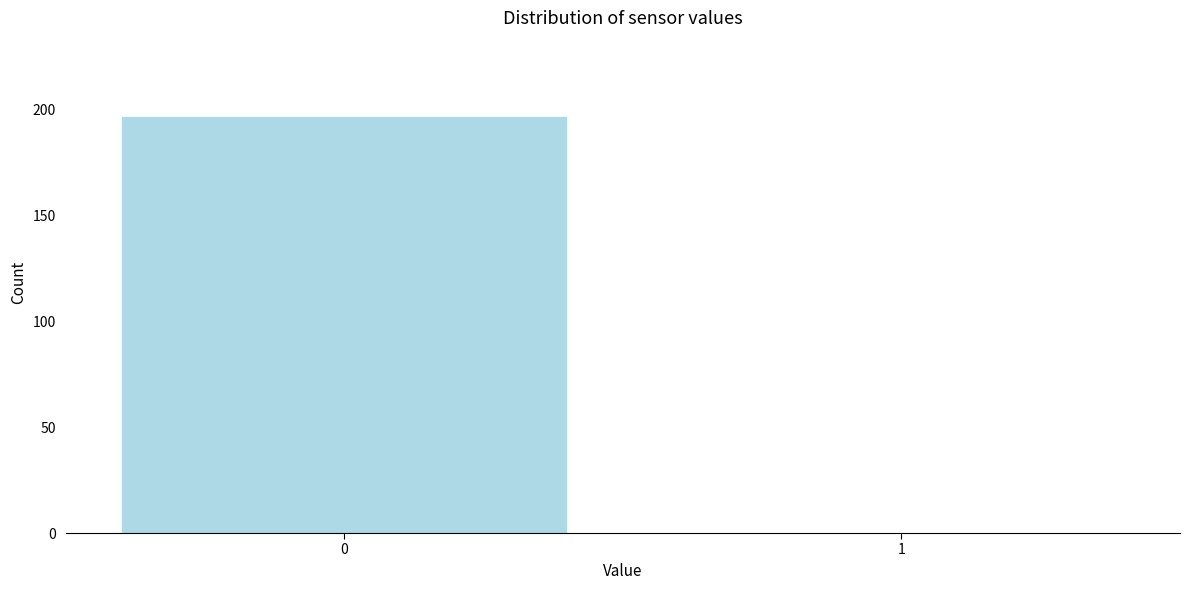

Reading left to right, extract all data points from this chart.

0=197	1=0